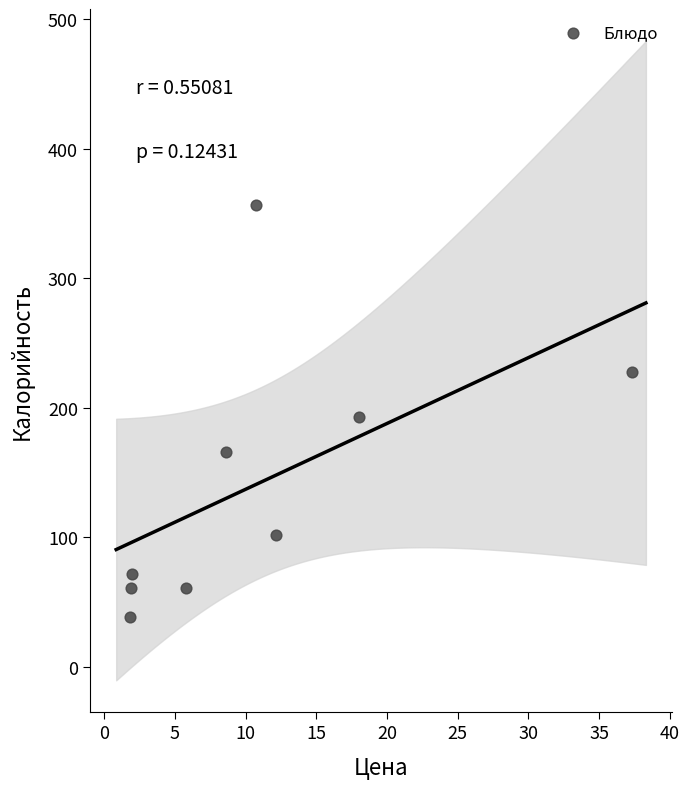

What is the average X value?

10.9